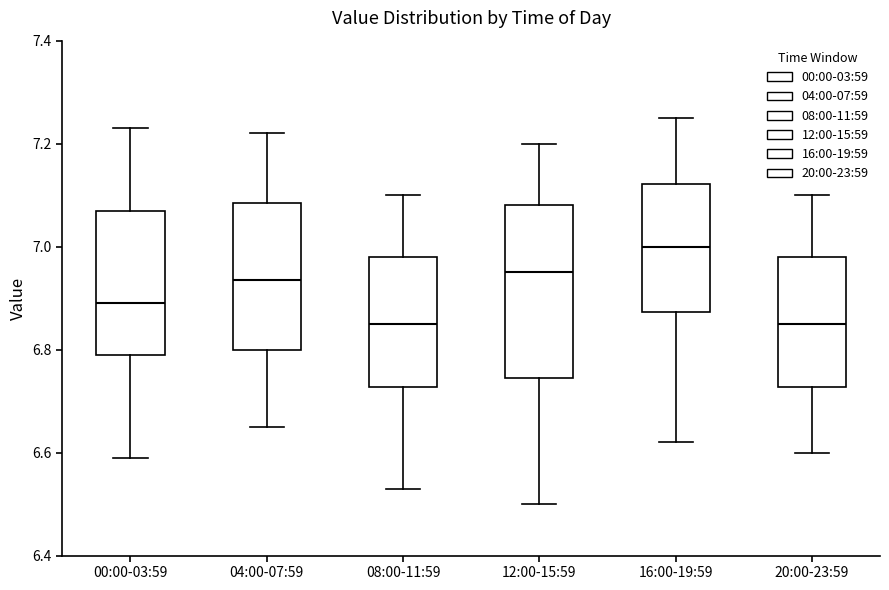

Reading left to right, transcribe this box plot: for each box, give where its median line is, the range the box spans, and where its two whiskers end, as read against the y-axis. The values are not printed on the chart, so give them approximately, as read against the axis.

00:00-03:59: median 6.90, box 6.80 to 7.08, whiskers 6.60 to 7.24
04:00-07:59: median 6.94, box 6.80 to 7.08, whiskers 6.66 to 7.22
08:00-11:59: median 6.86, box 6.72 to 6.98, whiskers 6.54 to 7.10
12:00-15:59: median 6.96, box 6.74 to 7.08, whiskers 6.50 to 7.20
16:00-19:59: median 7.00, box 6.88 to 7.12, whiskers 6.62 to 7.26
20:00-23:59: median 6.86, box 6.72 to 6.98, whiskers 6.60 to 7.10